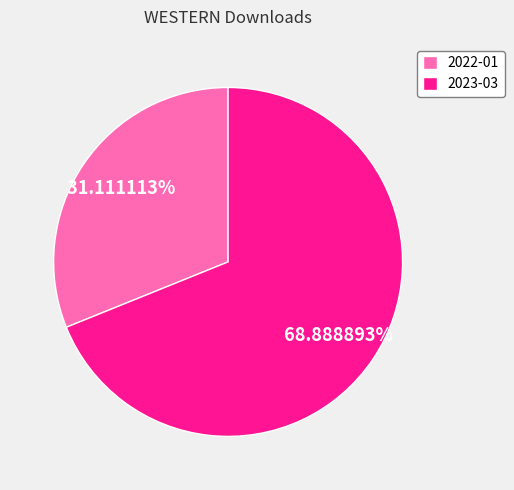

What is the total percentage of 2022-01 and 2023-03?

100.0%